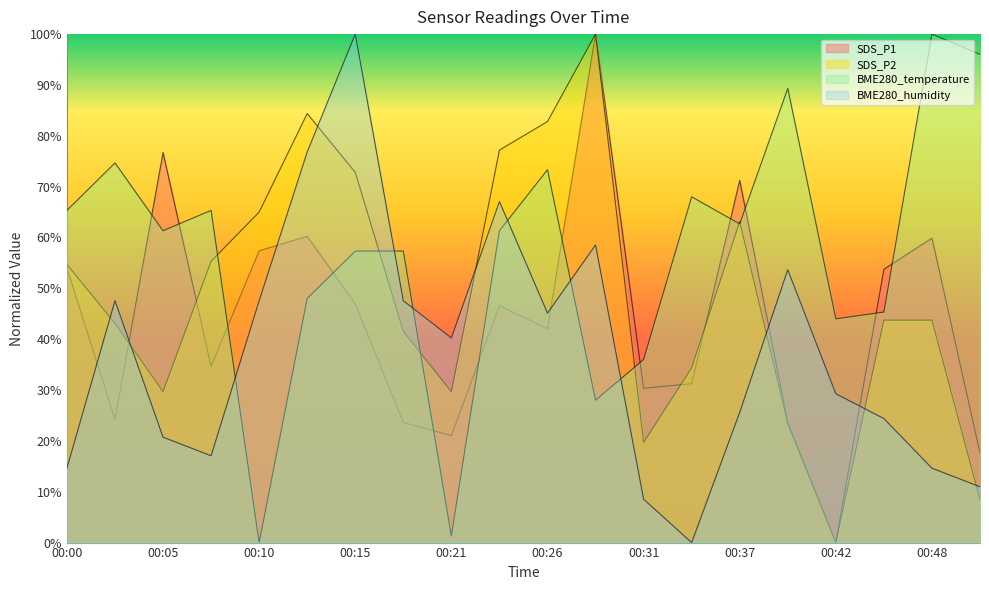

Rank the series by their average value, from lowest to highest.

BME280_humidity, SDS_P1, SDS_P2, BME280_temperature